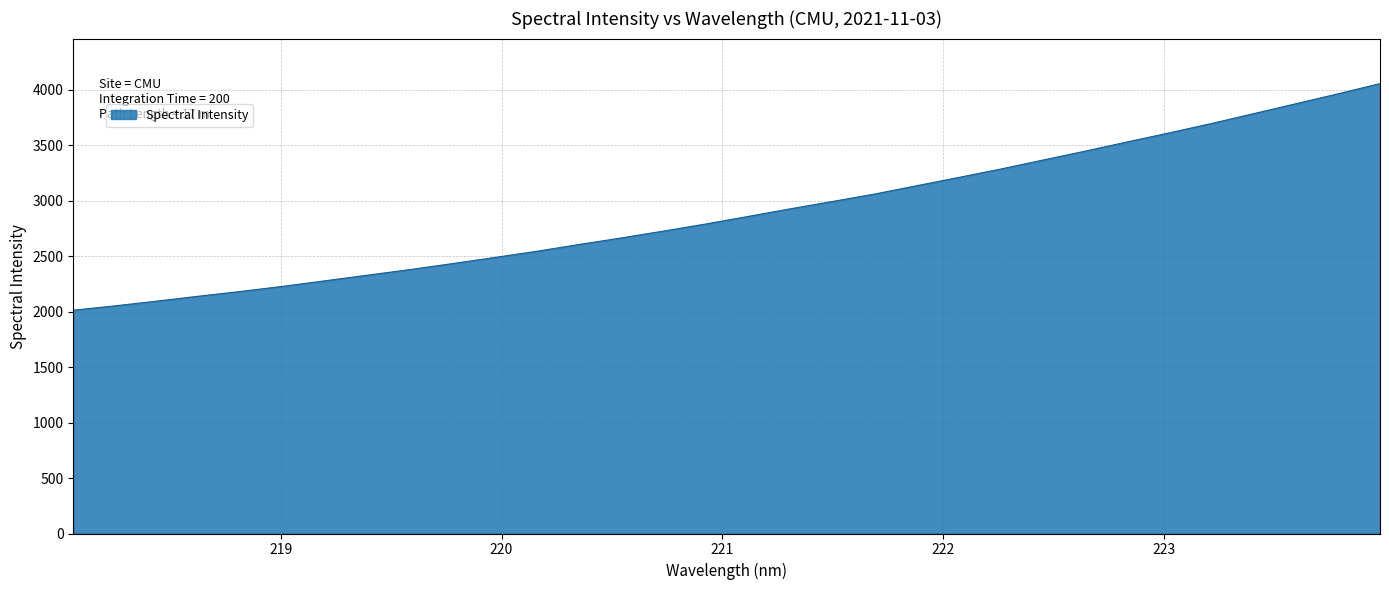

What is the difference between the maximum and minimum values?

2043.7